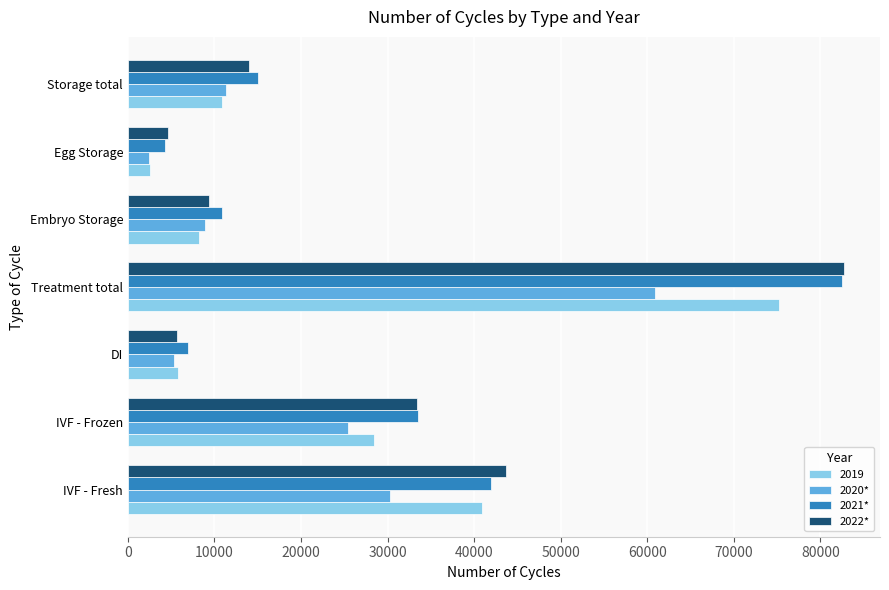

The 2019 series shows 10016 at IVF - Frozen. True or false?

False